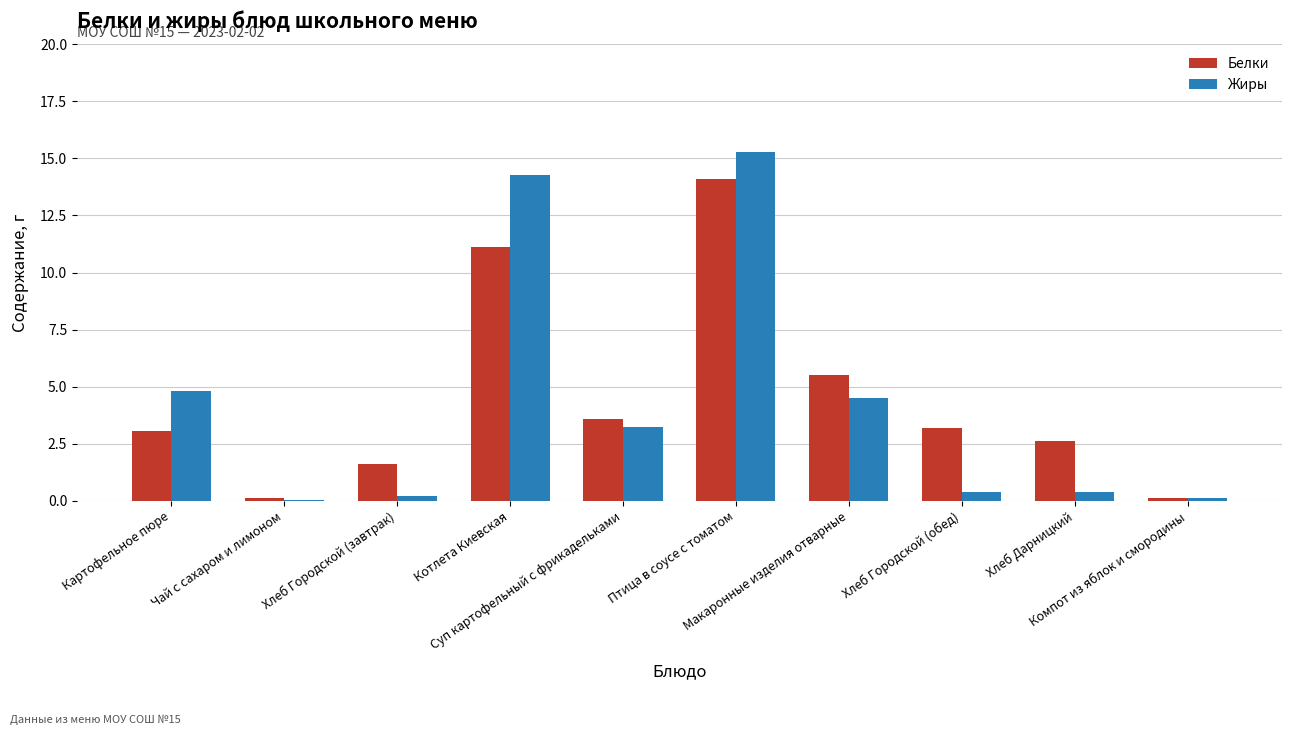

What is the sum of all Белки values?

45.0